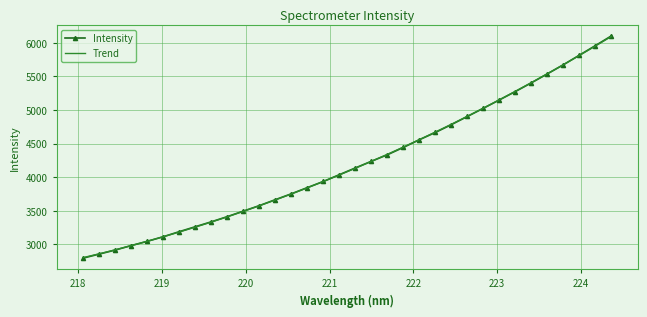

How many categories are shown in the chart?

34